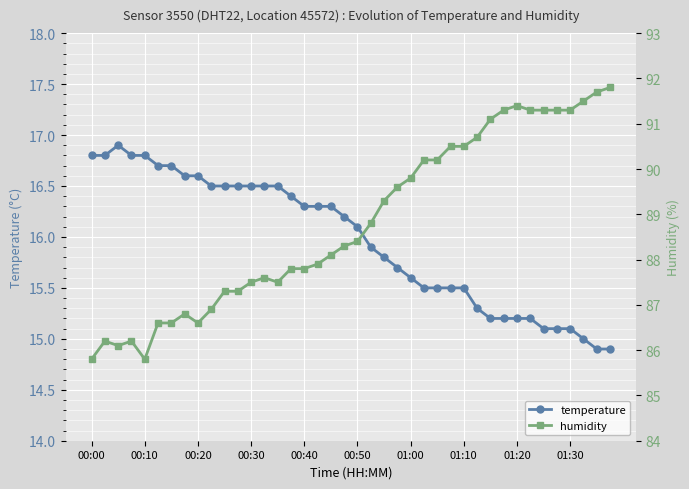

Reading right to left, transcribe all the data shown in this chart.

temperature: 14.9	14.9	15.0	15.1	15.1	15.1	15.2	15.2	15.2	15.2	15.3	15.5	15.5	15.5	15.5	15.6	15.7	15.8	15.9	16.1	16.2	16.3	16.3	16.3	16.4	16.5	16.5	16.5	16.5	16.5	16.5	16.6	16.6	16.7	16.7	16.8	16.8	16.9	16.8	16.8
humidity: 91.8	91.7	91.5	91.3	91.3	91.3	91.3	91.4	91.3	91.1	90.7	90.5	90.5	90.2	90.2	89.8	89.6	89.3	88.8	88.4	88.3	88.1	87.9	87.8	87.8	87.5	87.6	87.5	87.3	87.3	86.9	86.6	86.8	86.6	86.6	85.8	86.2	86.1	86.2	85.8